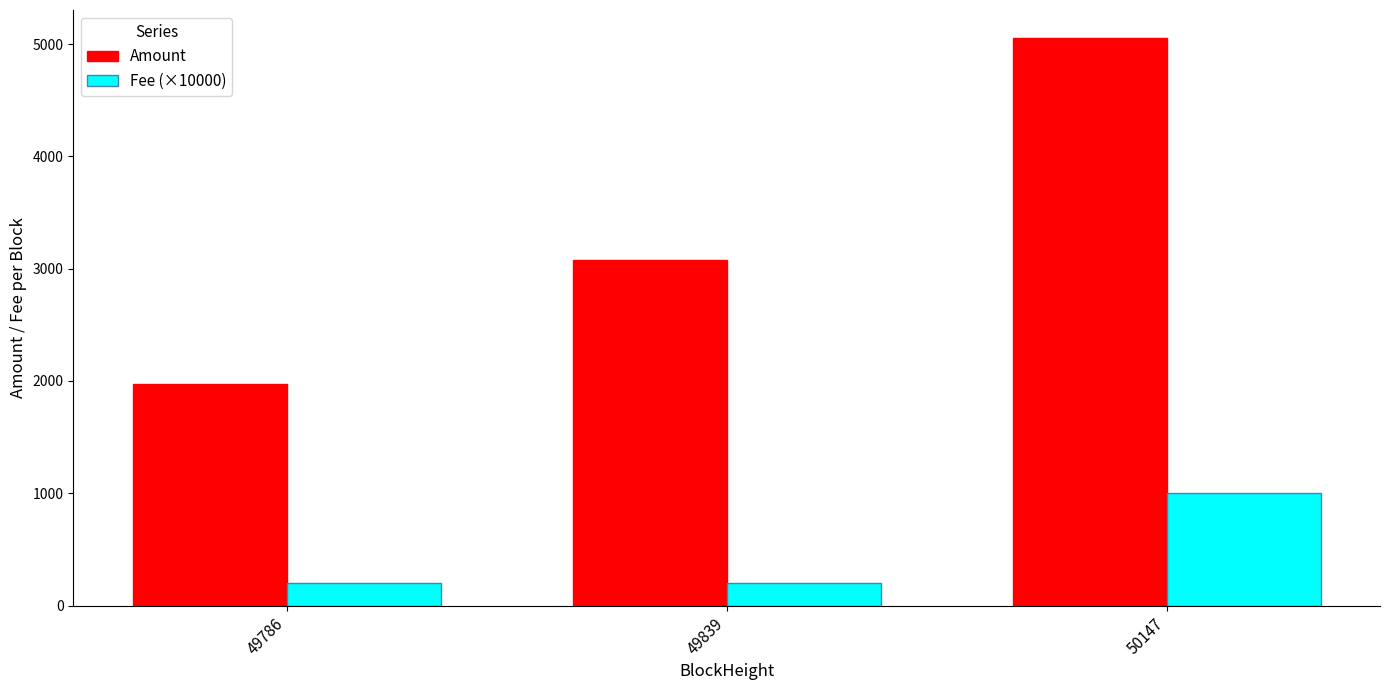

What is the spread (max minus min) of values at 49786?

1773.8